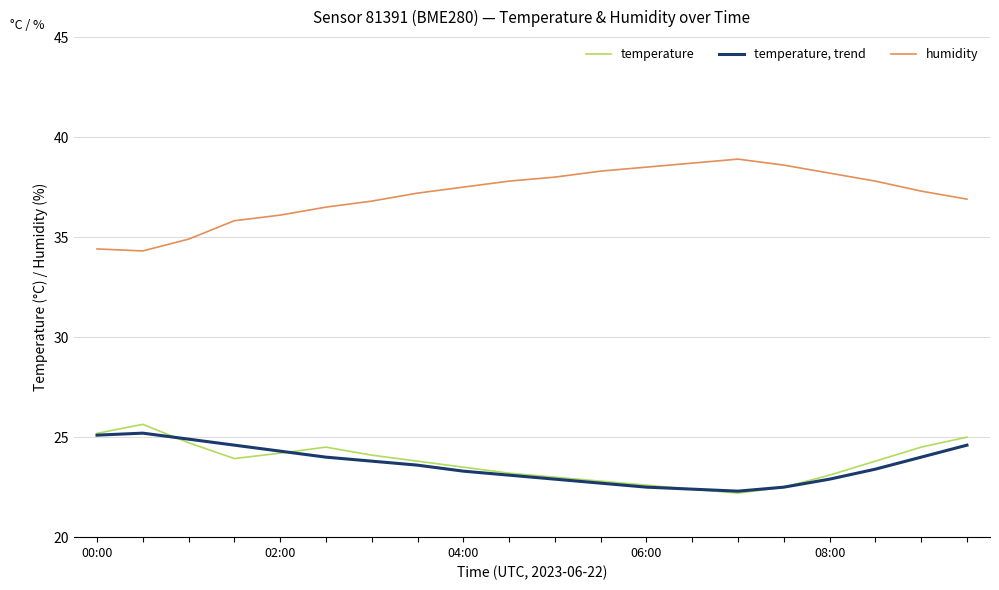

Rank the series by their maximum value, from lowest to highest.

temperature, trend, temperature, humidity